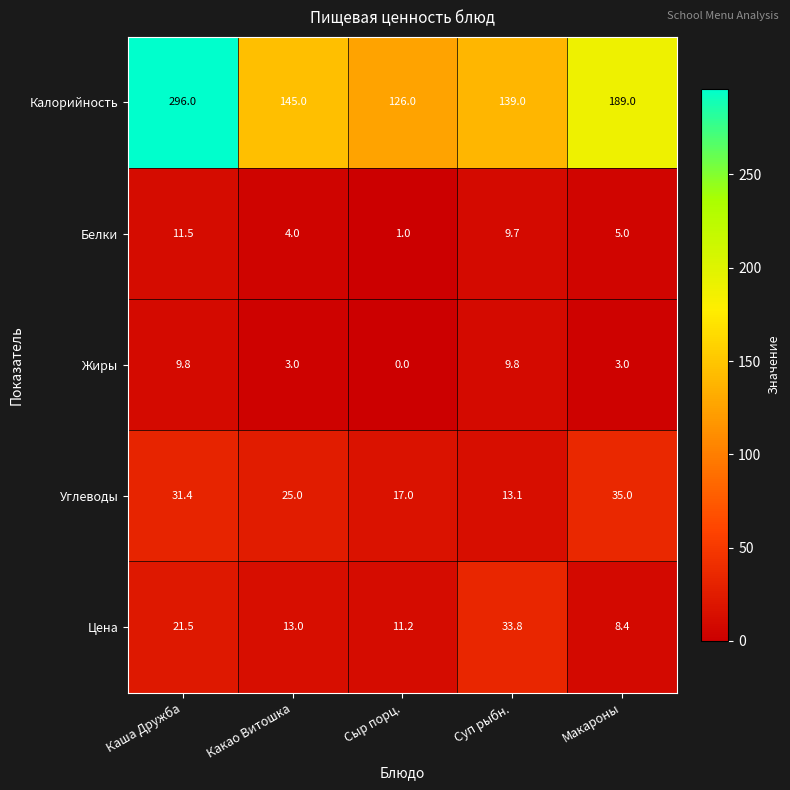

At which category does the chart reach its peak across all series?

Каша Дружба